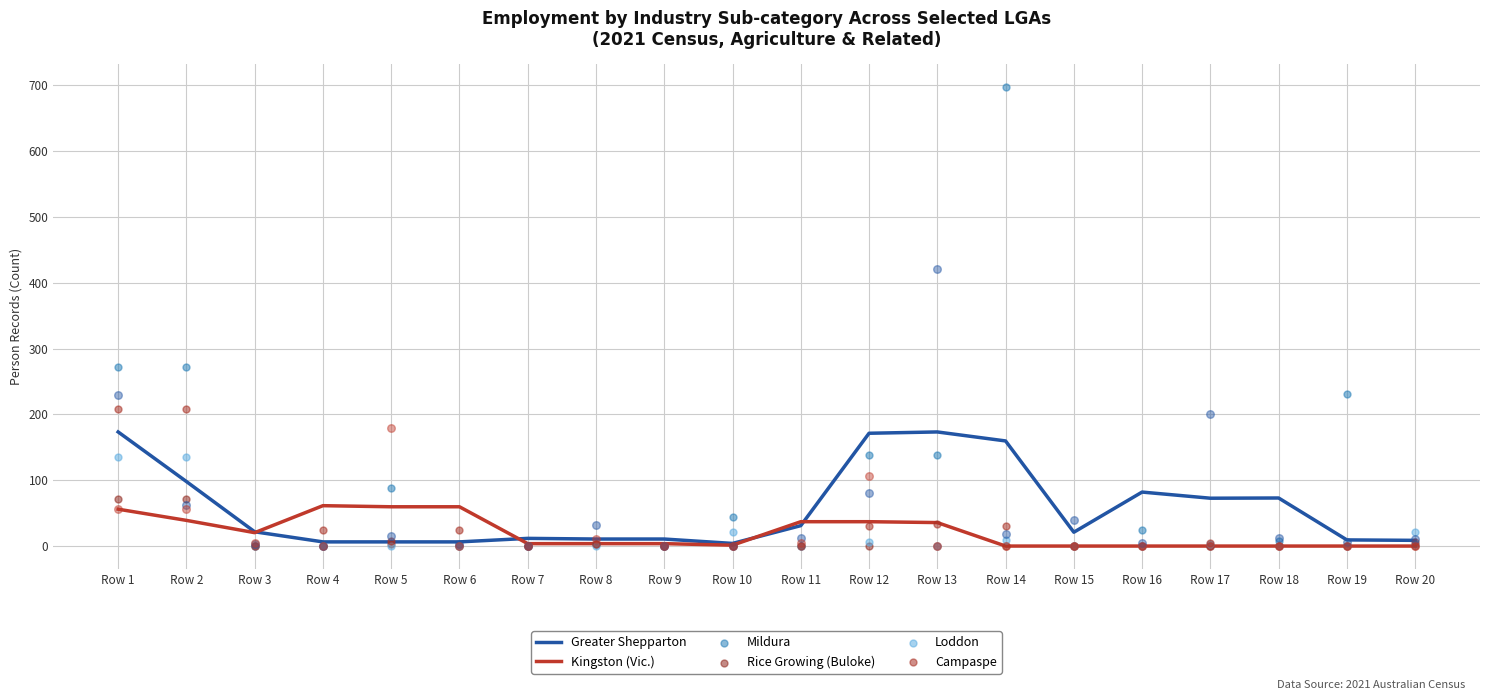

Which series has the largest total across all categories?

Mildura